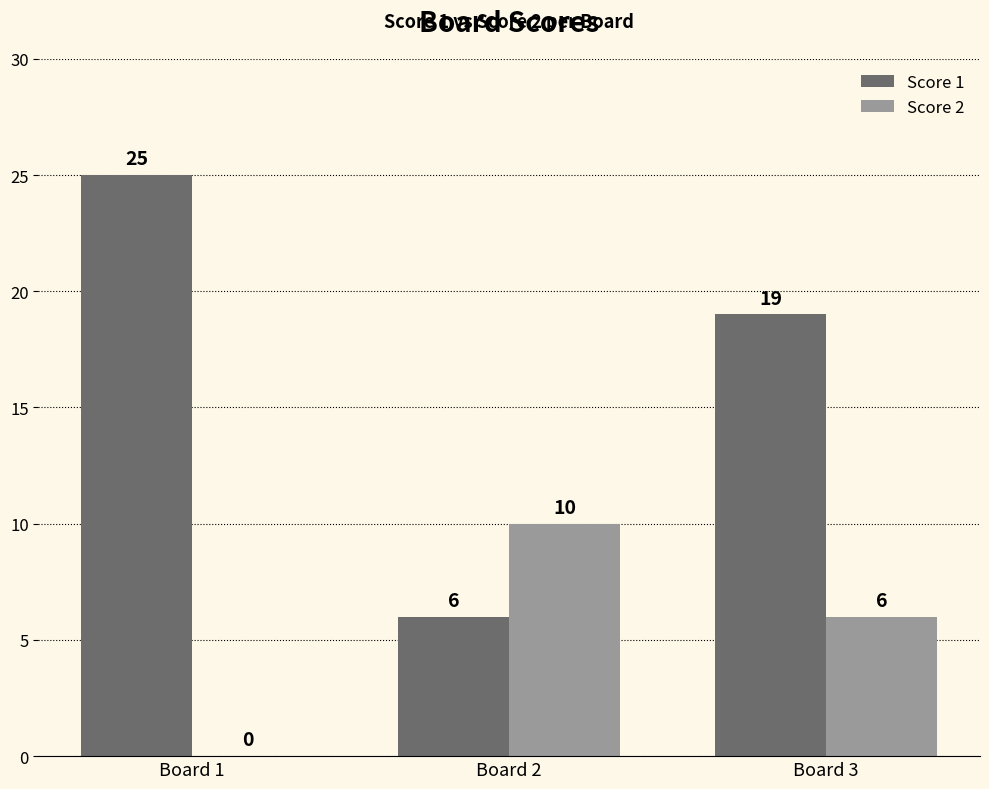

Which category has the highest value in the Score 2 series?

Board 2